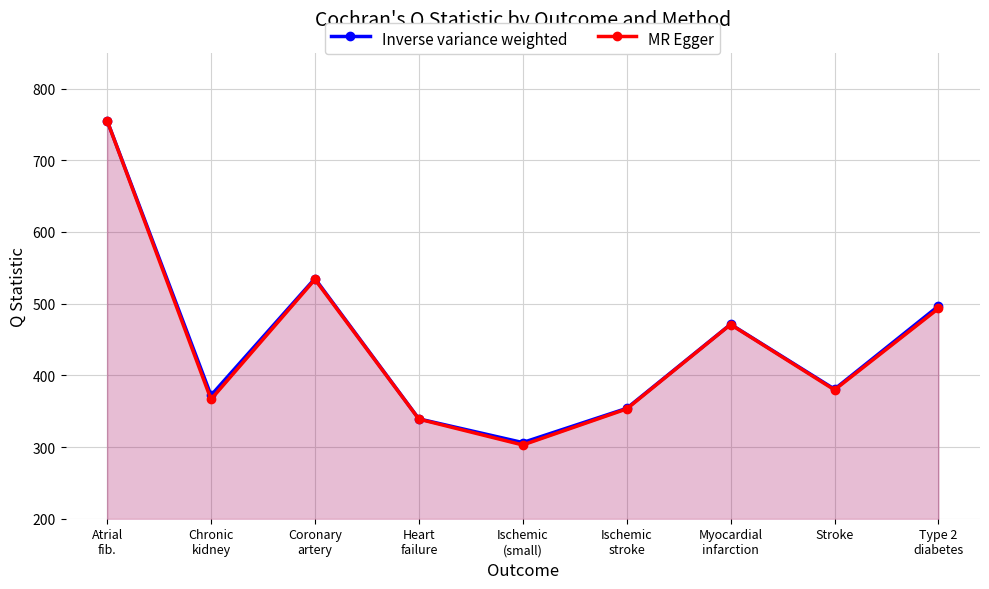

Where does the Inverse variance weighted series first go above 380?

Atrial
fib.